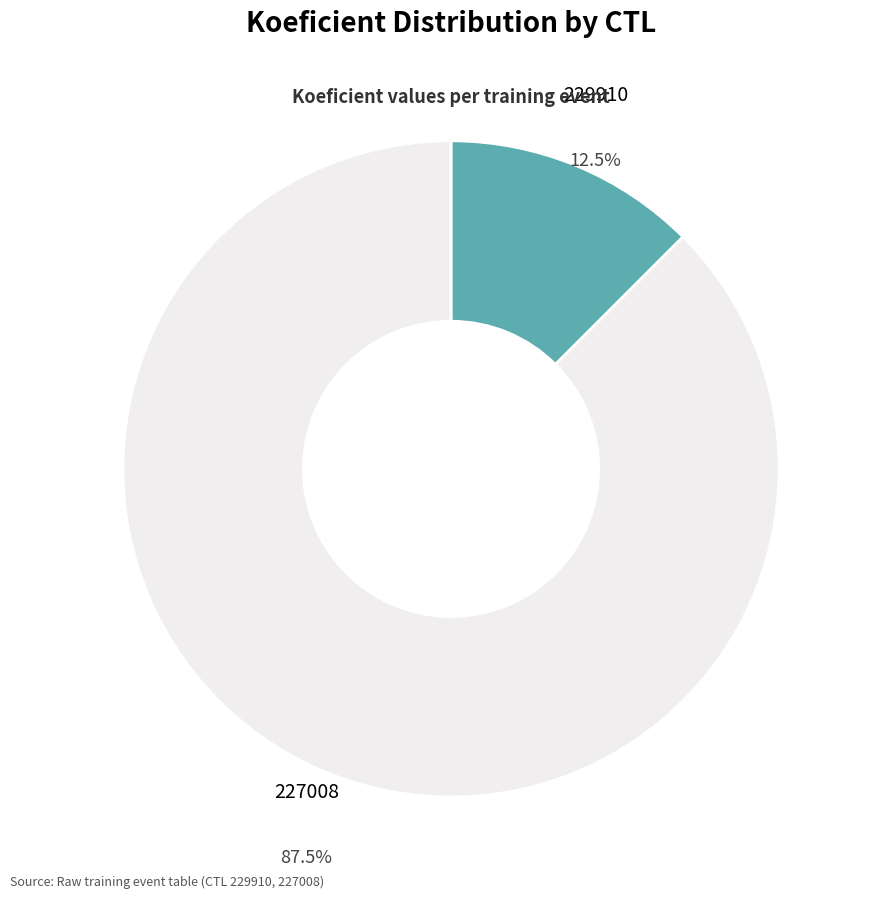

What portion of the pie excludes 229910?

87.5%